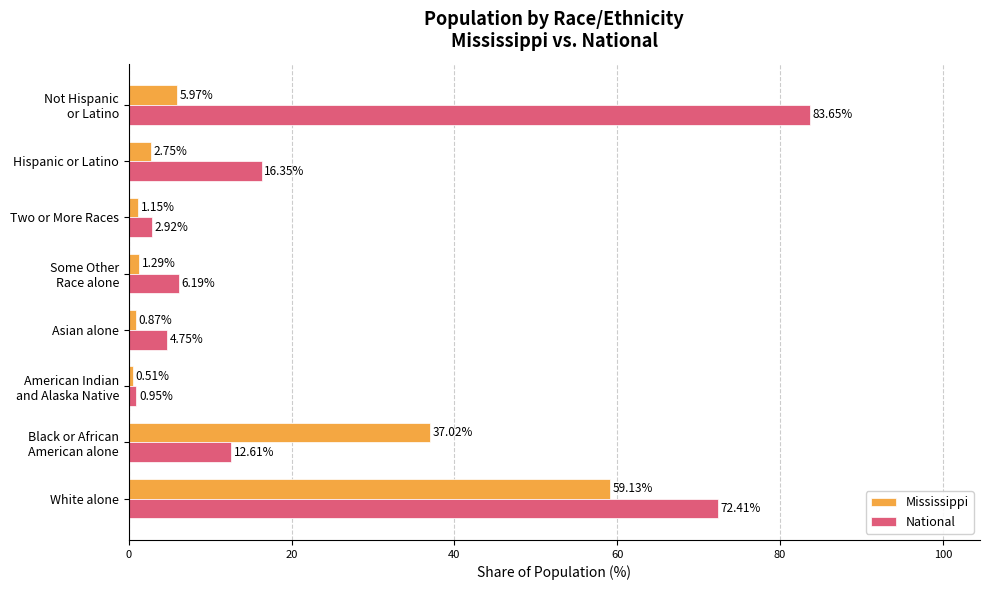

Which series has the widest spread of values?

National